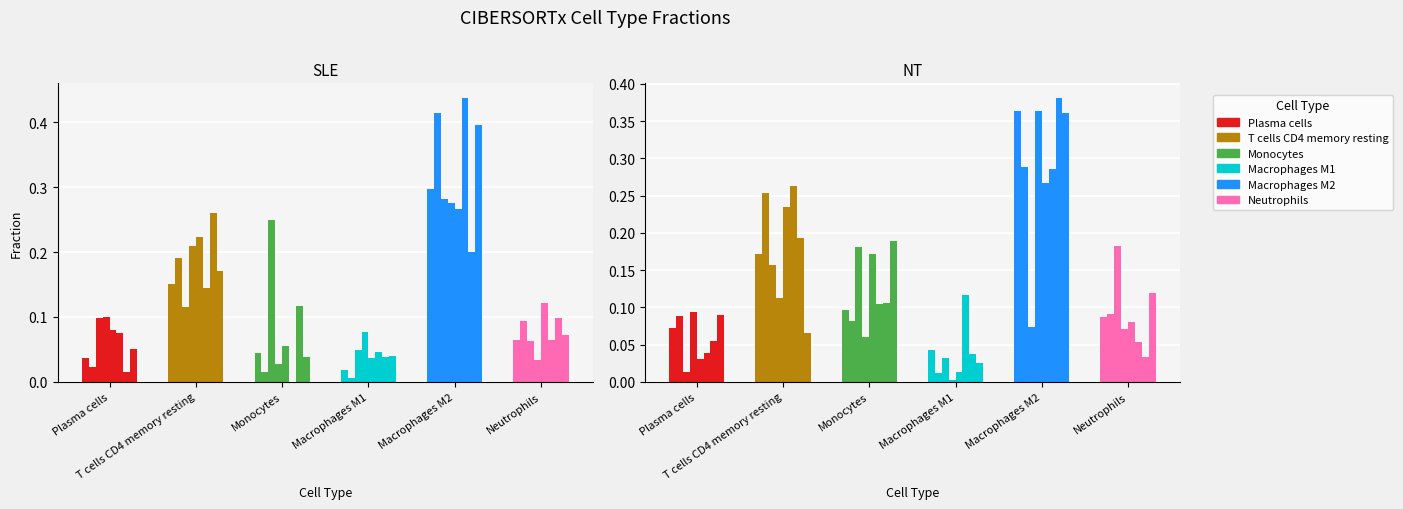

Reading left to right, what are all the values shown in this chart?

Plasma cells: 0.0	0.0	0.1	0.1	0.1	0.1	0.0	0.1	0.1	0.1	0.0	0.1	0.0	0.0	0.1	0.1
T cells CD4 memory resting: 0.2	0.2	0.1	0.2	0.2	0.1	0.3	0.2	0.2	0.3	0.2	0.1	0.2	0.3	0.2	0.1
Monocytes: 0.0	0.0	0.3	0.0	0.1	0.0	0.1	0.0	0.1	0.1	0.2	0.1	0.2	0.1	0.1	0.2
Macrophages M1: 0.0	0.0	0.0	0.1	0.0	0.0	0.0	0.0	0.0	0.0	0.0	0.0	0.0	0.1	0.0	0.0
Macrophages M2: 0.3	0.4	0.3	0.3	0.3	0.4	0.2	0.4	0.4	0.3	0.1	0.4	0.3	0.3	0.4	0.4
Neutrophils: 0.1	0.1	0.1	0.0	0.1	0.1	0.1	0.1	0.1	0.1	0.2	0.1	0.1	0.1	0.0	0.1